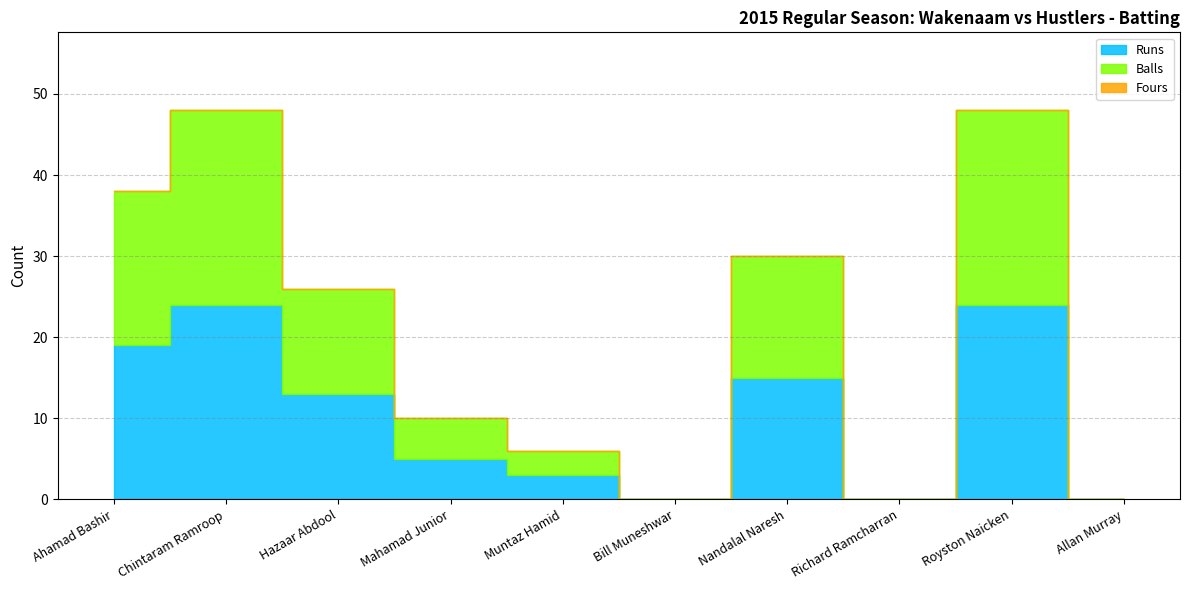

Where is Balls nearest to the value 12?

Hazaar Abdool